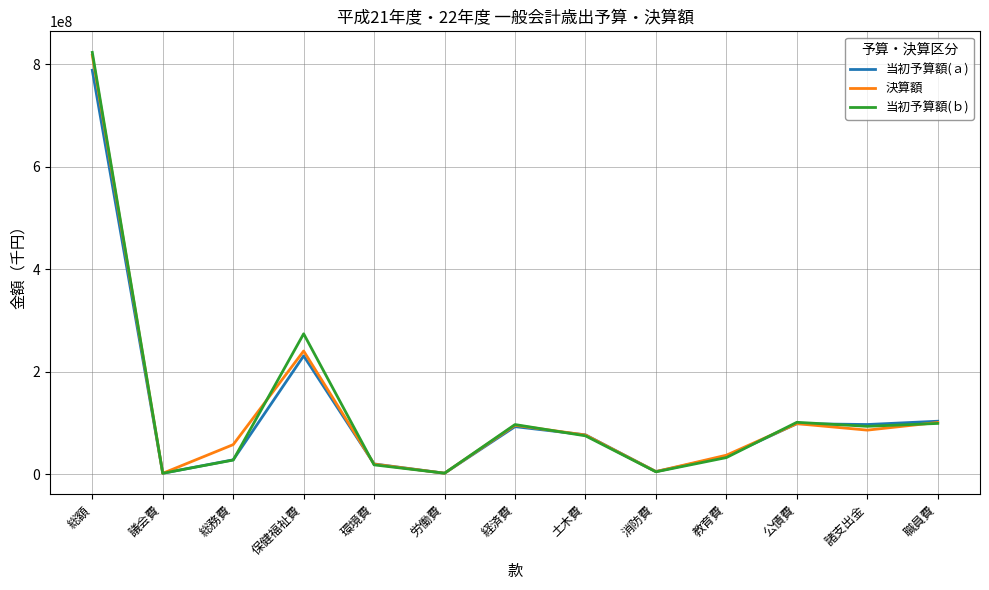

Is the value of 決算額 at 保健福祉費 greater than the value of 当初予算額(ａ) at 総務費?

Yes